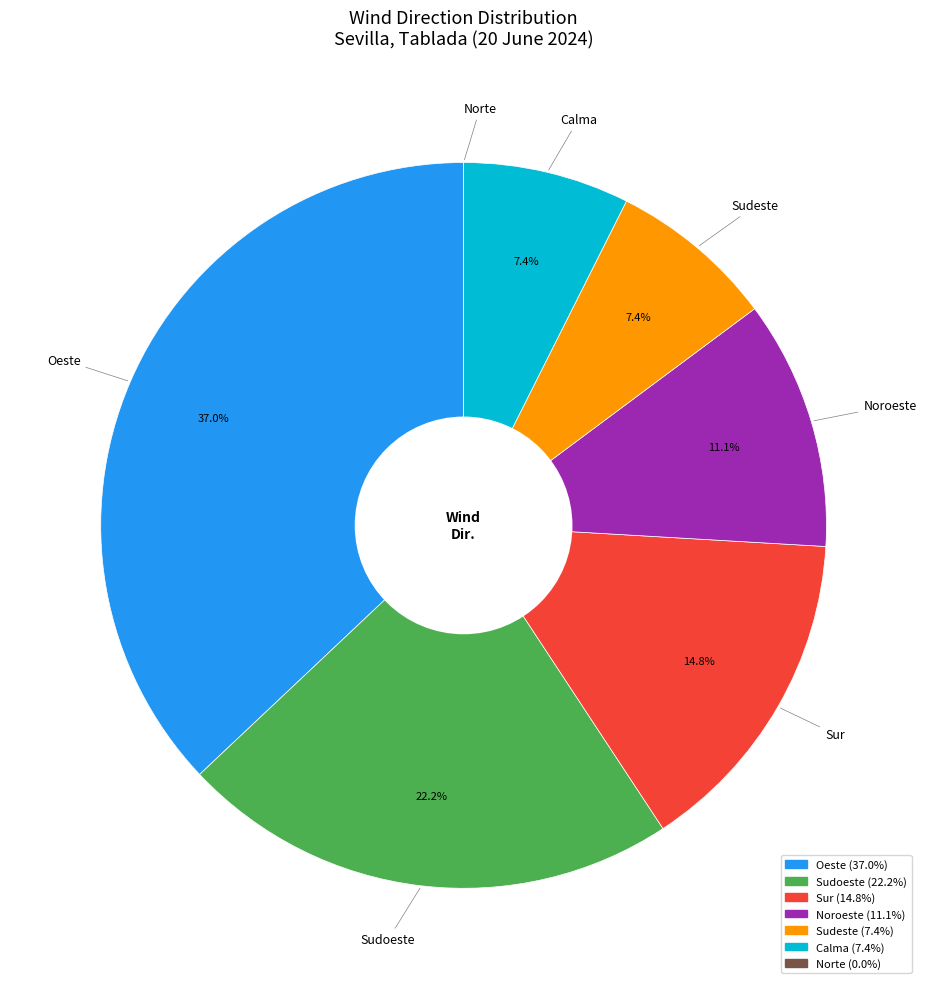

Between Noroeste and Sudeste, which is larger?

Noroeste